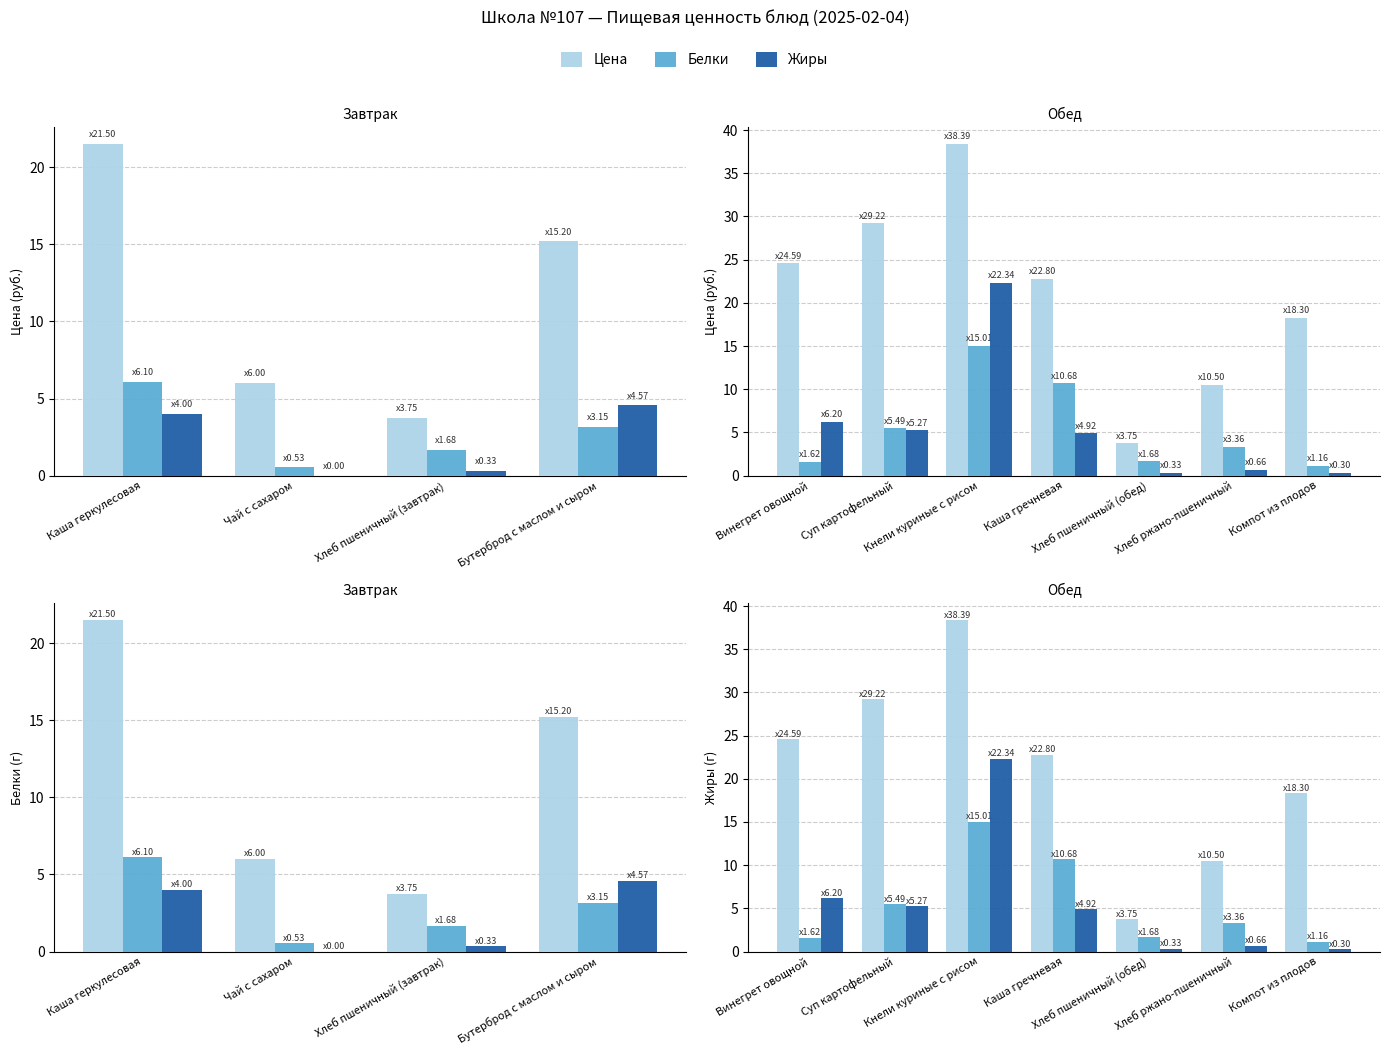

What is the difference between the second highest and second lowest values in the Белки series?

9.1